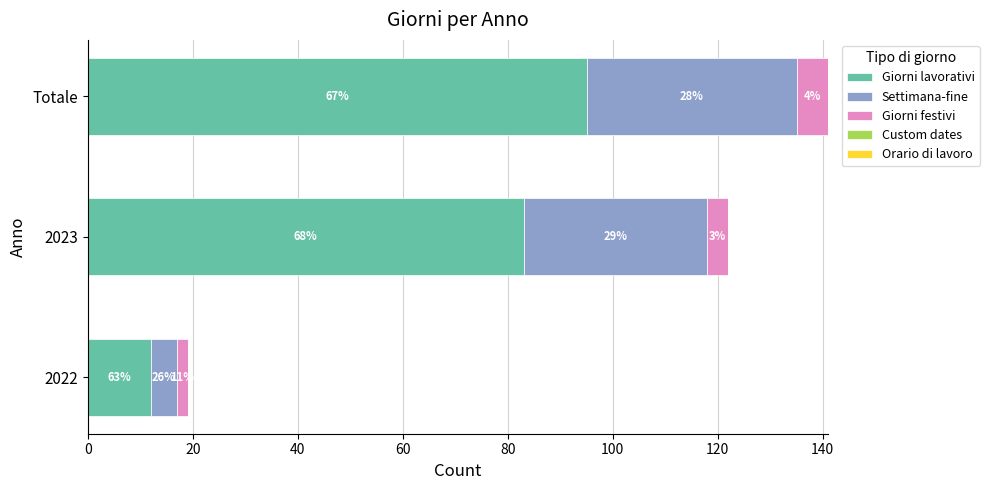

How many categories are shown in the chart?

3